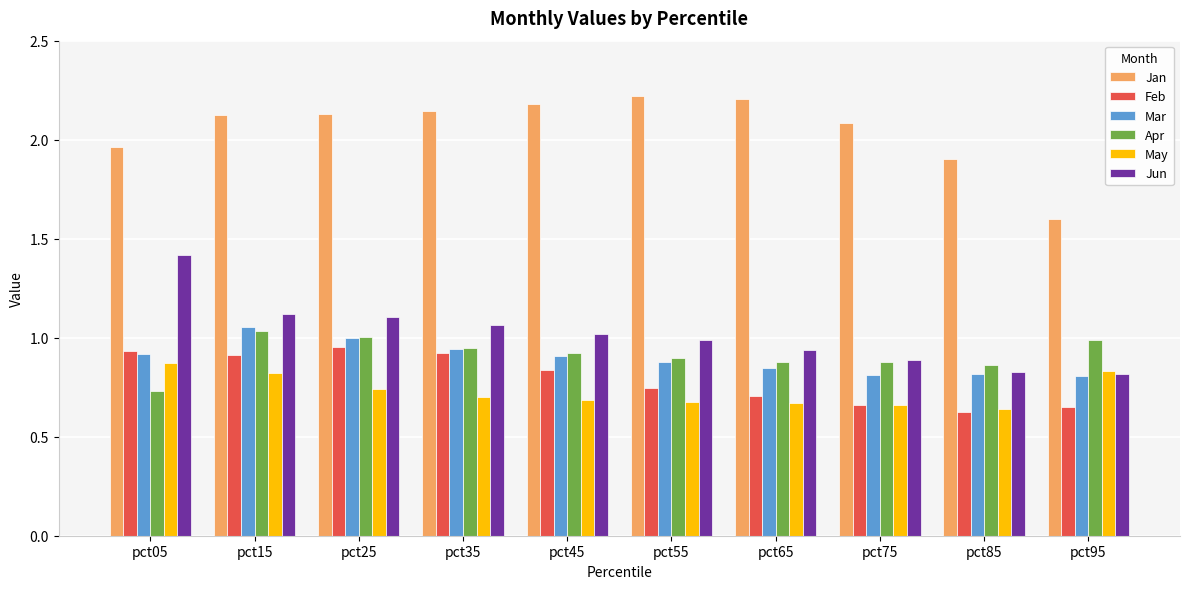

What is the difference between the highest and lowest values at pct45?

1.5